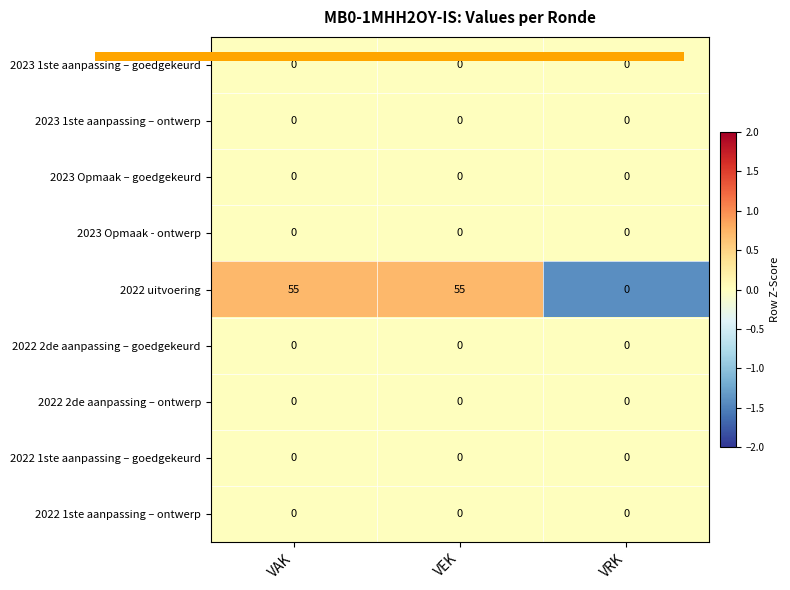

Reading left to right, list all the values displayed in this chart.

2023 1ste aanpassing – goedgekeurd: VAK=0	VEK=0	VRK=0
2023 1ste aanpassing – ontwerp: VAK=0	VEK=0	VRK=0
2023 Opmaak – goedgekeurd: VAK=0	VEK=0	VRK=0
2023 Opmaak - ontwerp: VAK=0	VEK=0	VRK=0
2022 uitvoering: VAK=55	VEK=55	VRK=0
2022 2de aanpassing – goedgekeurd: VAK=0	VEK=0	VRK=0
2022 2de aanpassing – ontwerp: VAK=0	VEK=0	VRK=0
2022 1ste aanpassing – goedgekeurd: VAK=0	VEK=0	VRK=0
2022 1ste aanpassing – ontwerp: VAK=0	VEK=0	VRK=0